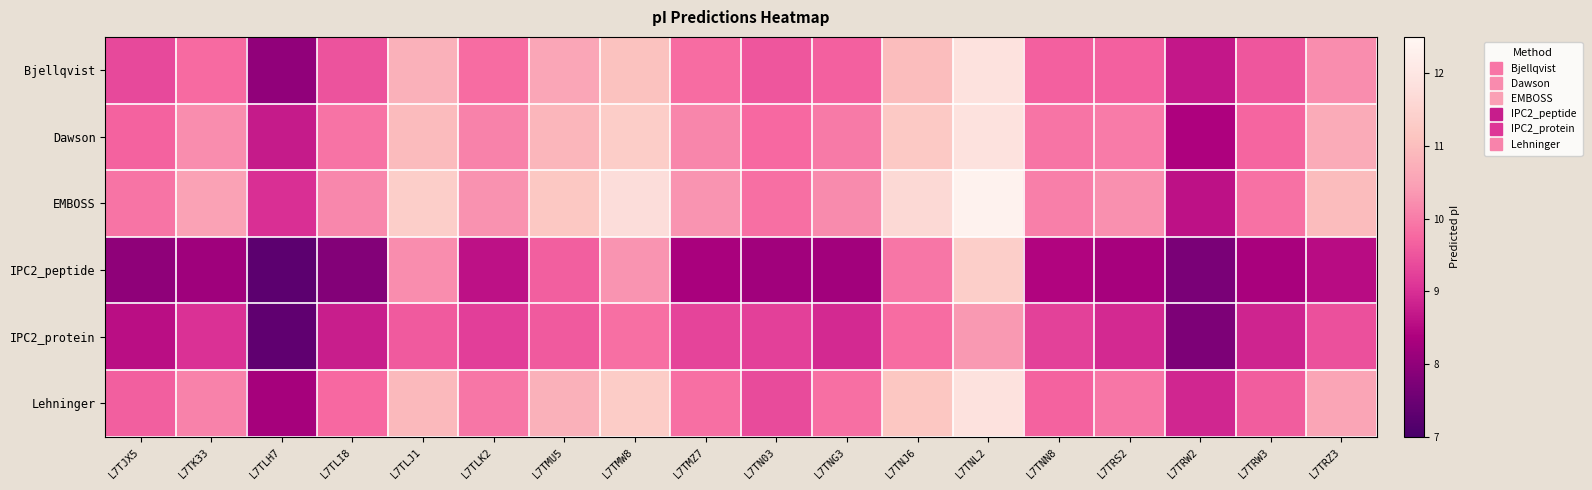

Reading left to right, transcribe all the data shown in this chart.

Bjellqvist: L7TJX5=9.4	L7TK33=9.8	L7TLH7=8.0	L7TLI8=9.5	L7TLJ1=10.8	L7TLK2=9.8	L7TMU5=10.6	L7TMW8=11.1	L7TMZ7=9.8	L7TN03=9.5	L7TNG3=9.6	L7TNJ6=11.0	L7TNL2=11.9	L7TNN8=9.7	L7TRS2=9.7	L7TRW2=8.7	L7TRW3=9.5	L7TRZ3=10.2
Dawson: L7TJX5=9.7	L7TK33=10.2	L7TLH7=8.7	L7TLI8=9.9	L7TLJ1=10.9	L7TLK2=10.1	L7TMU5=10.8	L7TMW8=11.3	L7TMZ7=10.1	L7TN03=9.8	L7TNG3=10.0	L7TNJ6=11.2	L7TNL2=11.9	L7TNN8=9.9	L7TRS2=10.0	L7TRW2=8.4	L7TRW3=9.7	L7TRZ3=10.7
EMBOSS: L7TJX5=9.9	L7TK33=10.5	L7TLH7=9.0	L7TLI8=10.1	L7TLJ1=11.3	L7TLK2=10.3	L7TMU5=11.2	L7TMW8=11.7	L7TMZ7=10.3	L7TN03=9.9	L7TNG3=10.2	L7TNJ6=11.6	L7TNL2=12.4	L7TNN8=10.0	L7TRS2=10.2	L7TRW2=8.6	L7TRW3=9.9	L7TRZ3=11.0
IPC2_peptide: L7TJX5=8.0	L7TK33=8.2	L7TLH7=7.3	L7TLI8=7.8	L7TLJ1=10.2	L7TLK2=8.6	L7TMU5=9.6	L7TMW8=10.3	L7TMZ7=8.3	L7TN03=8.2	L7TNG3=8.2	L7TNJ6=9.9	L7TNL2=11.3	L7TNN8=8.4	L7TRS2=8.3	L7TRW2=7.7	L7TRW3=8.3	L7TRZ3=8.5
IPC2_protein: L7TJX5=8.6	L7TK33=9.0	L7TLH7=7.3	L7TLI8=8.8	L7TLJ1=9.6	L7TLK2=9.2	L7TMU5=9.6	L7TMW8=9.8	L7TMZ7=9.3	L7TN03=9.2	L7TNG3=8.9	L7TNJ6=9.8	L7TNL2=10.4	L7TNN8=9.3	L7TRS2=8.9	L7TRW2=7.7	L7TRW3=8.9	L7TRZ3=9.4
Lehninger: L7TJX5=9.6	L7TK33=10.1	L7TLH7=8.3	L7TLI8=9.8	L7TLJ1=10.9	L7TLK2=9.9	L7TMU5=10.8	L7TMW8=11.3	L7TMZ7=9.9	L7TN03=9.4	L7TNG3=9.9	L7TNJ6=11.2	L7TNL2=11.9	L7TNN8=9.7	L7TRS2=9.9	L7TRW2=8.9	L7TRW3=9.6	L7TRZ3=10.6